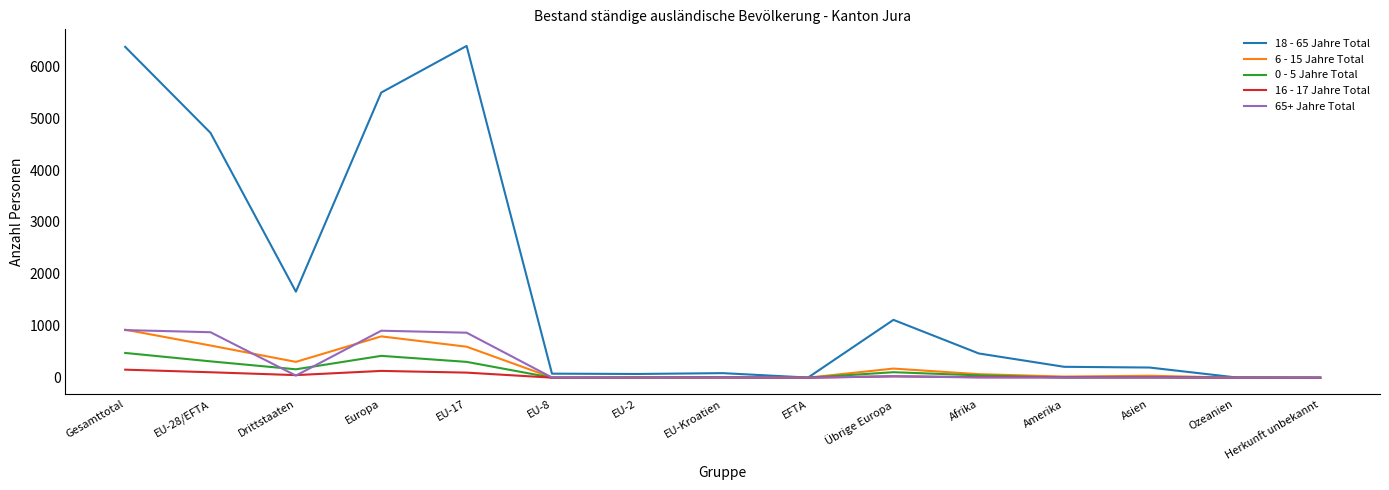

The value of 6 - 15 Jahre Total at Übrige Europa is 176. True or false?

True